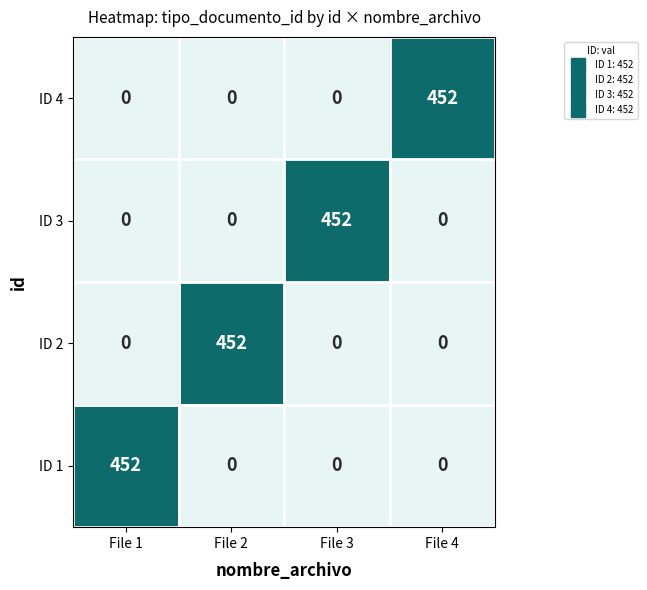

What is the difference between the ID 3 values at File 2 and File 3?

452